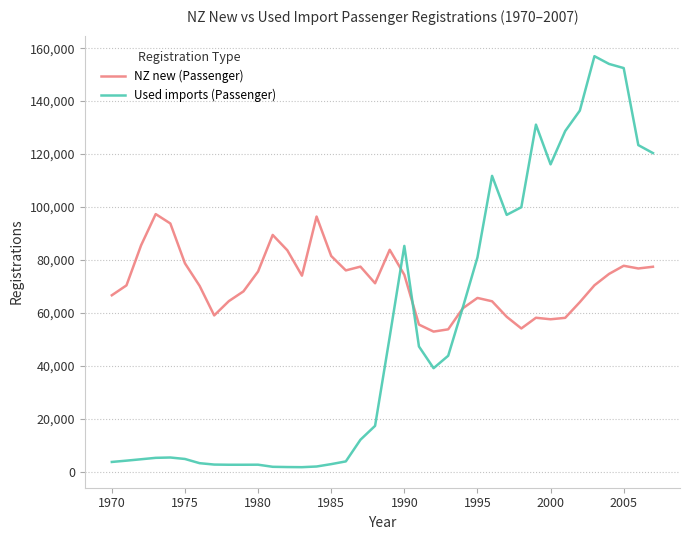

What is the difference between the maximum and minimum values in the Used imports (Passenger) series?

155206